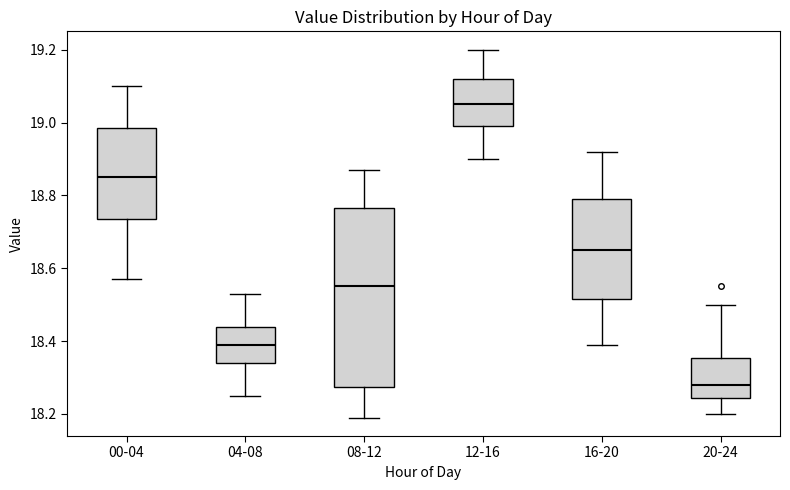

Where does the lower whisker of the box for 16-20 end on the y-axis? The values are not printed on the chart, so give them approximately, as read against the axis.

18.40